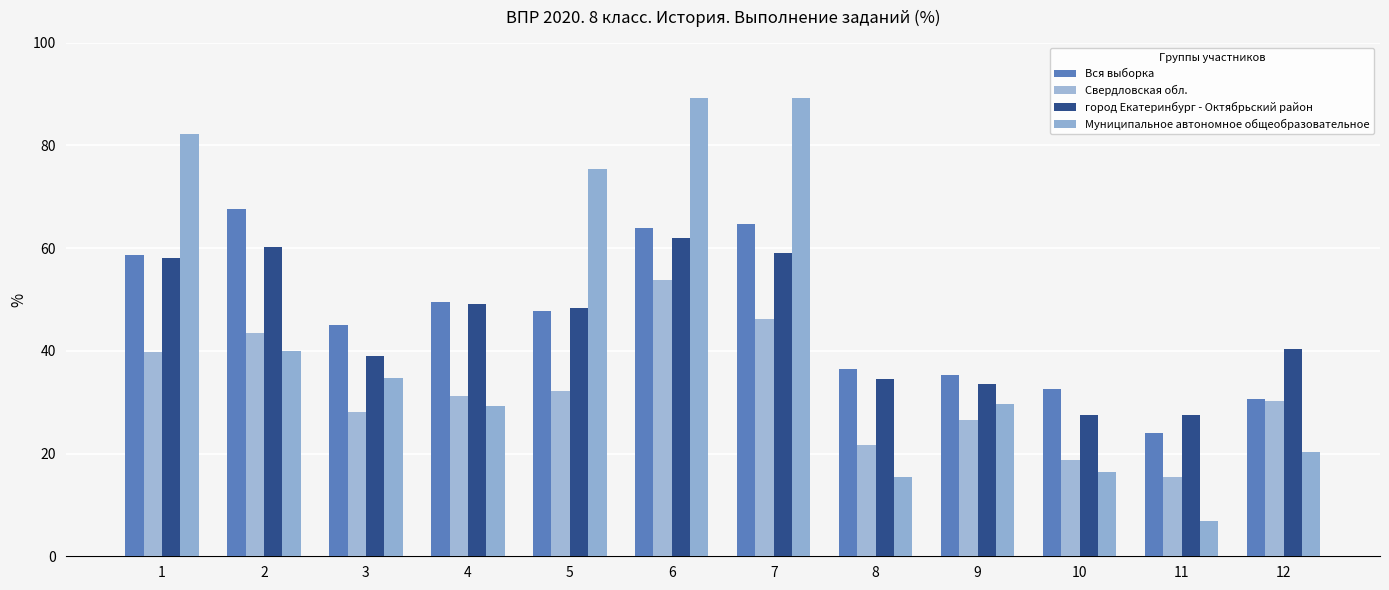

Which category has the lowest value in the Свердловская обл. series?

11